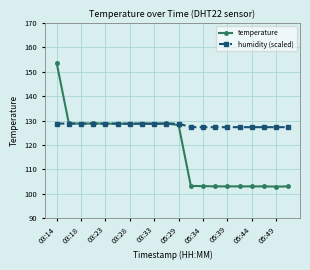

What is the greatest value displayed?

153.6